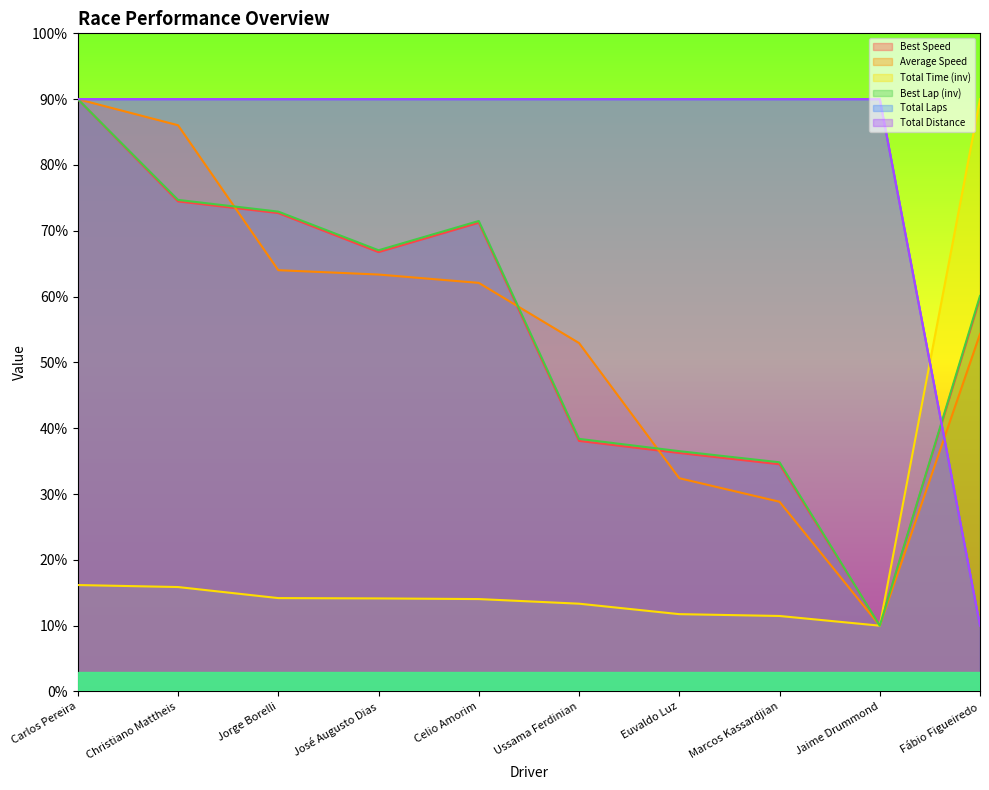

In Best Lap time, how many points are lower than both neighbors (excluding endpoints)?

2